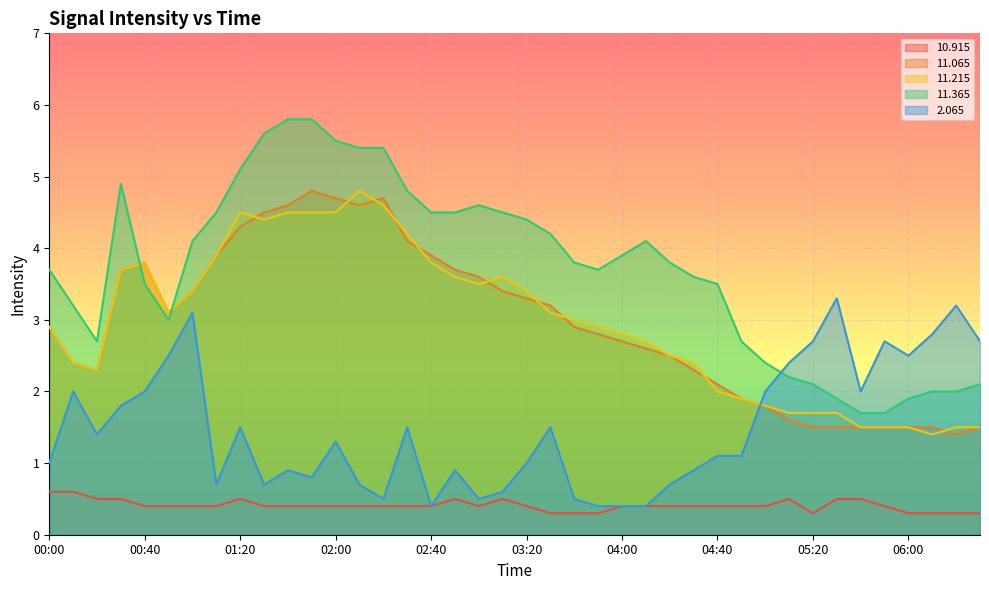

At which label does   2.065 reach its minimum?

02:40